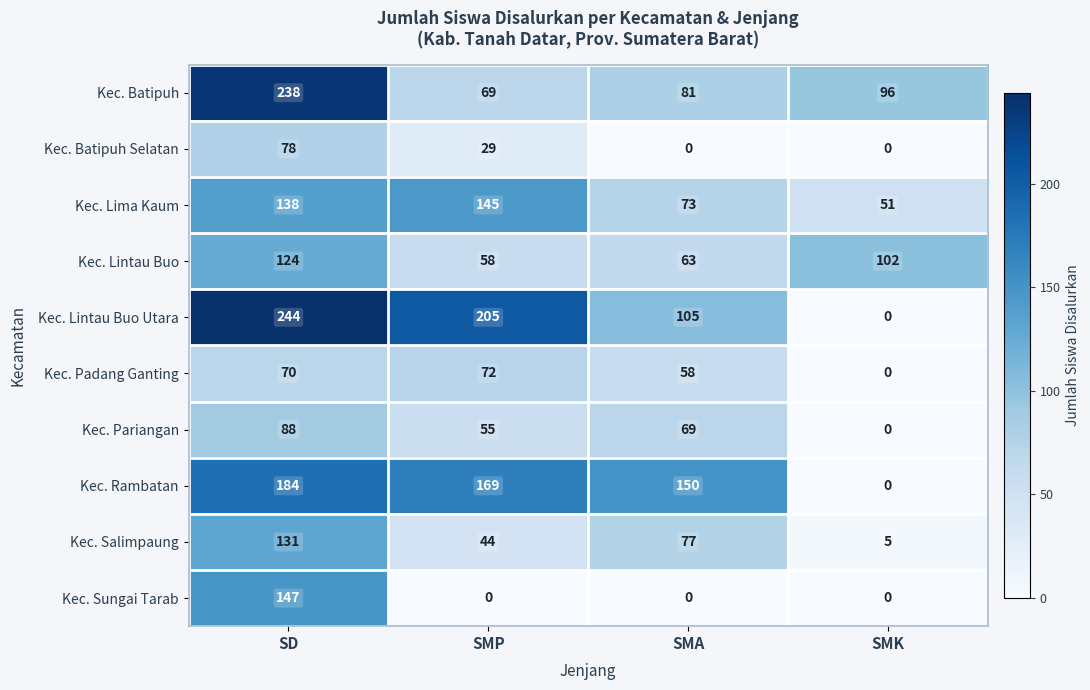

What is the spread (max minus min) of values at SMP?

205